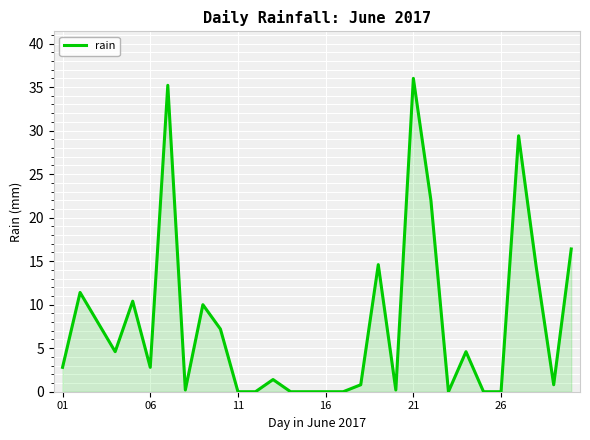

What is the difference between the second highest and minimum values?

35.2